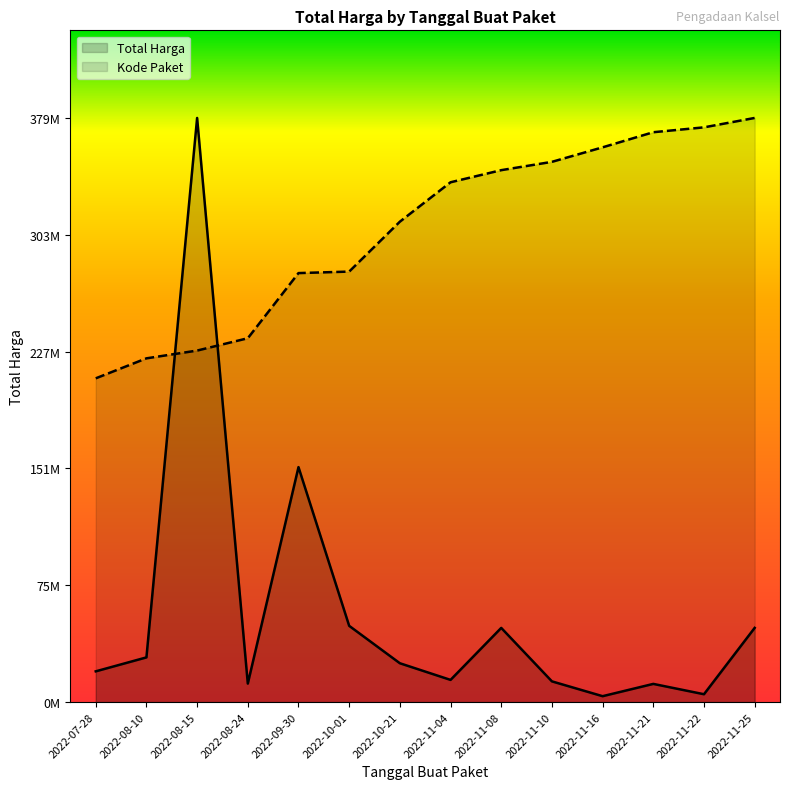

How many interior local peaks does the Total Harga series have?

4